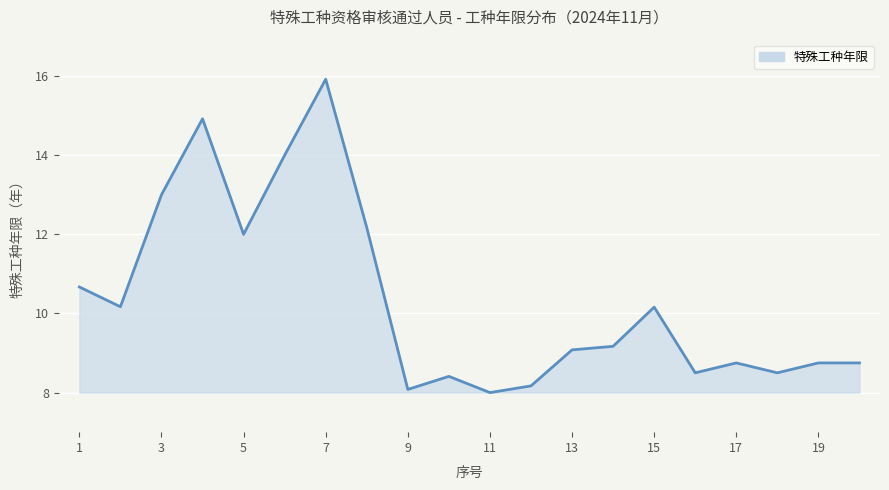

How many lines are shown in the chart?

1